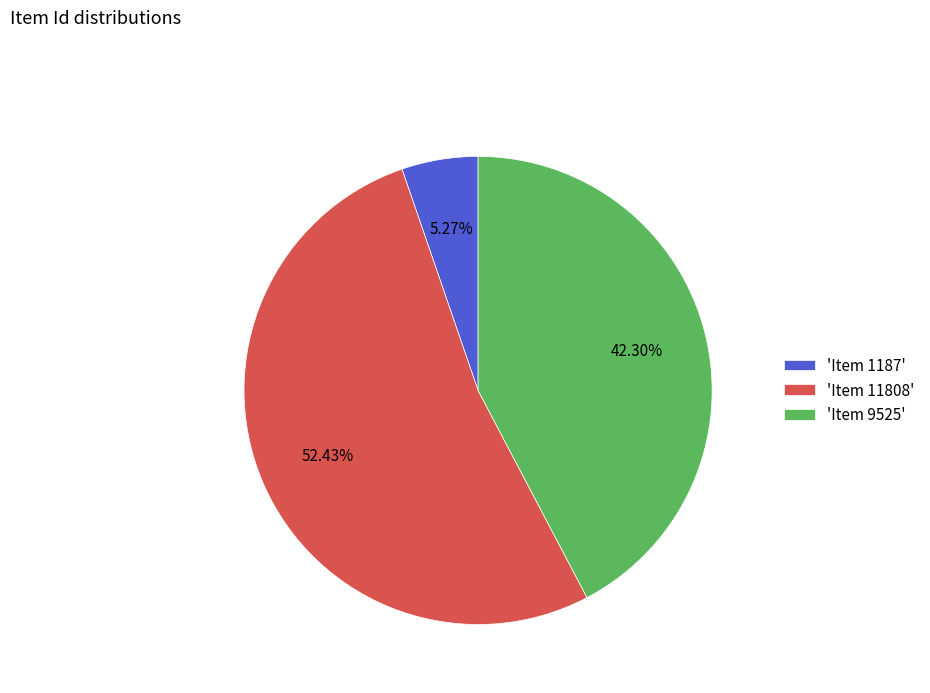

Approximately how many times larger is the value at 'Item 9525' compared to 'Item 1187'?

8.0